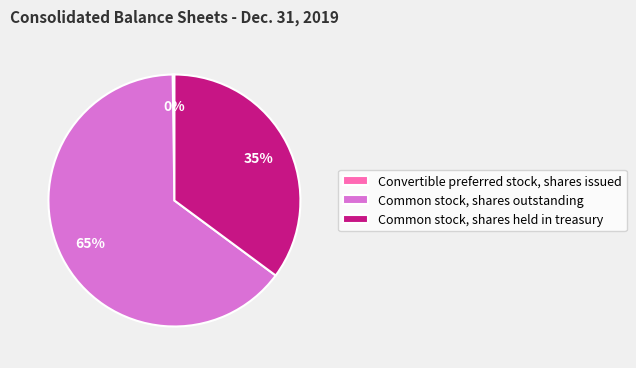

To the nearest percent, what portion does Common stock, shares held in treasury represent?

35%